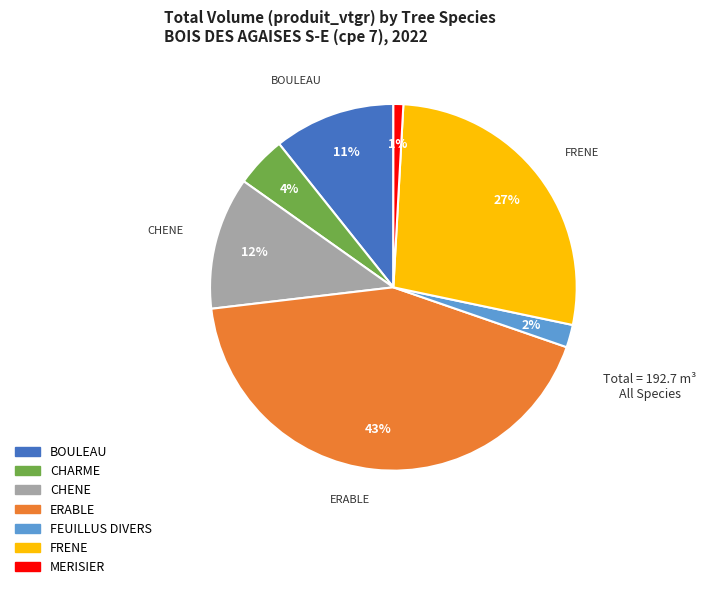

How many slices are in this pie chart?

7